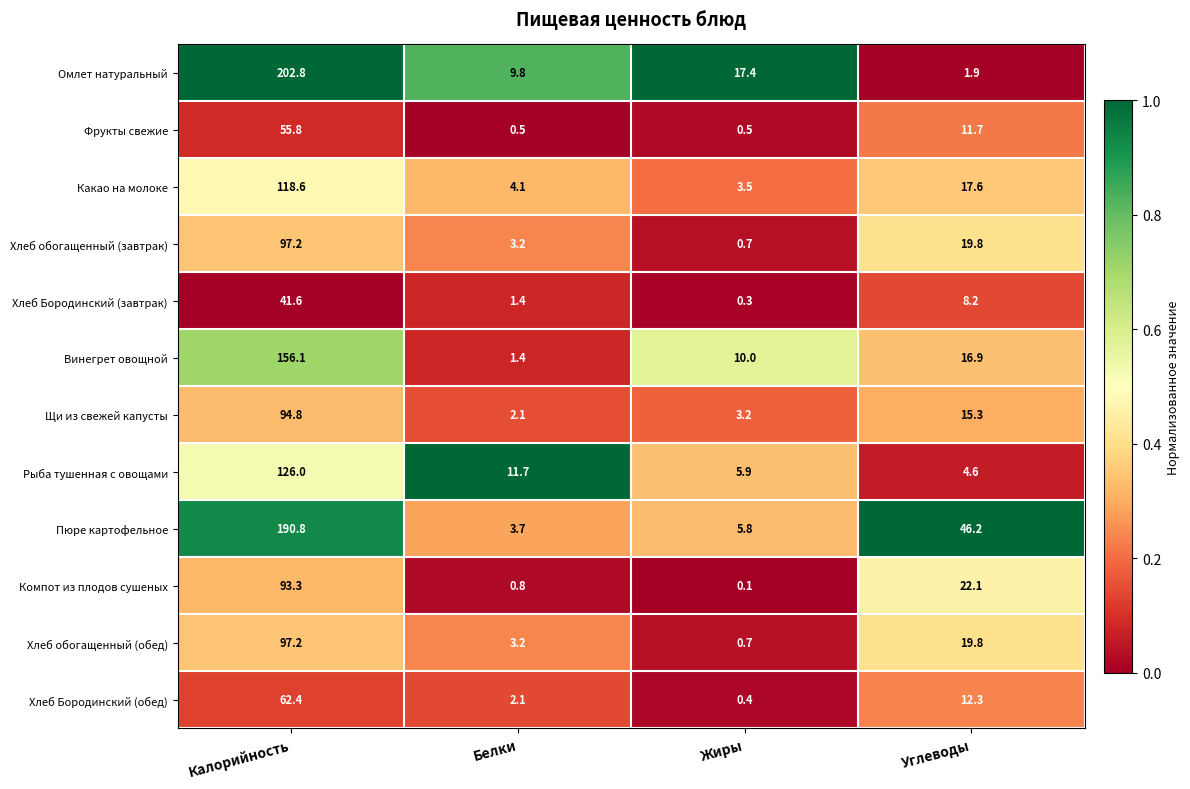

What is the average value of the Хлеб обогащенный (завтрак) series?

30.2